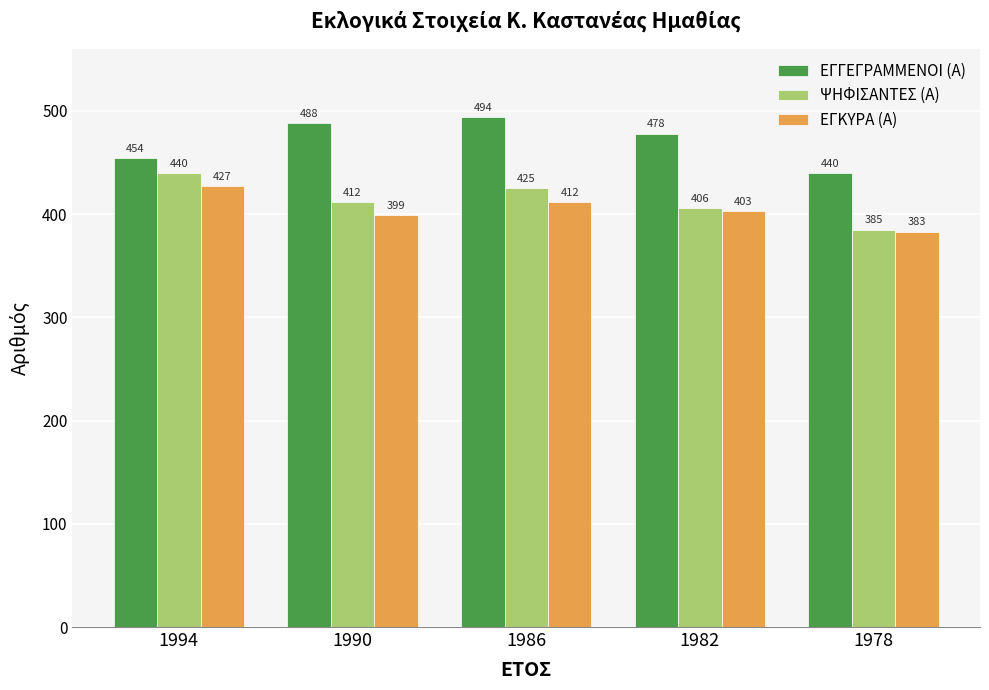

What is the sum of all ΕΓΓΕΓΡΑΜΜΕΝΟΙ (Α) values?

2354